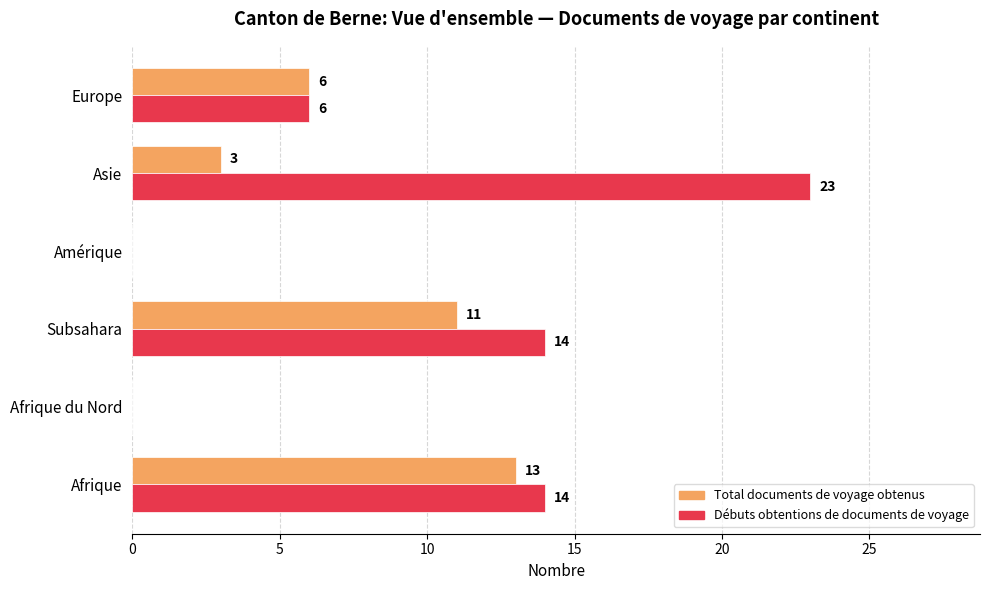

What is the greatest value displayed?

23